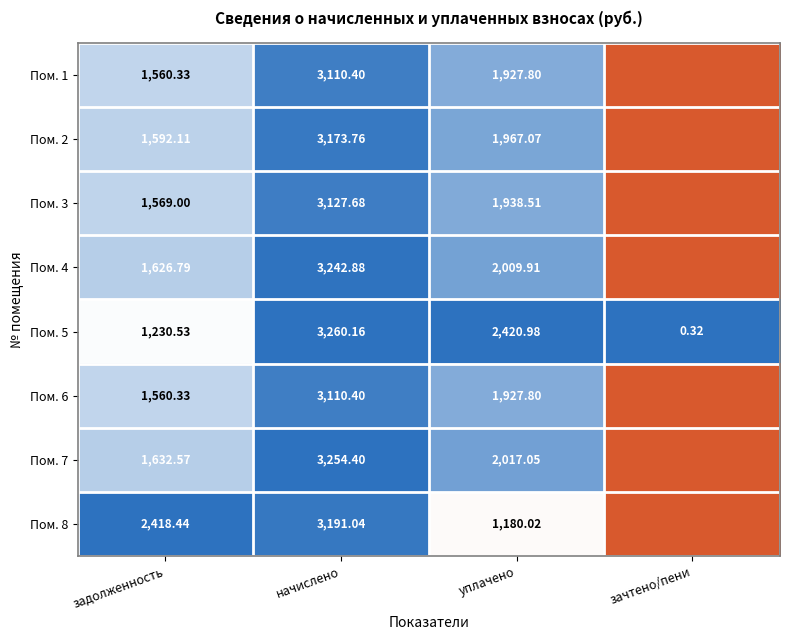

Is it true that Пом. 5 equals 0.8 at задолженность?

False